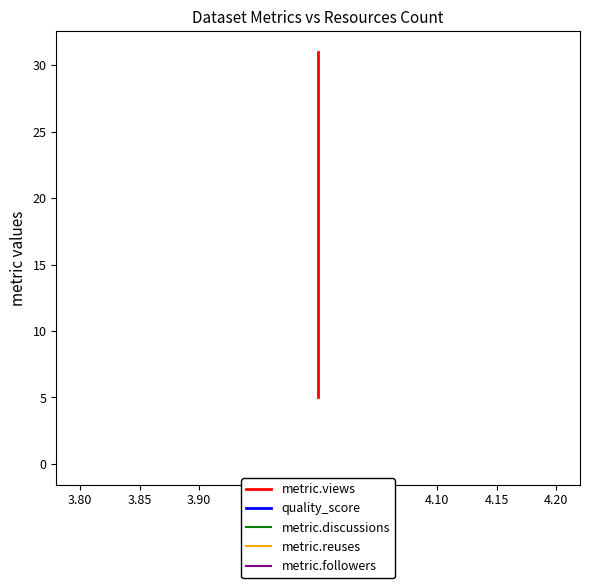

Which series has the largest total across all categories?

metric.views